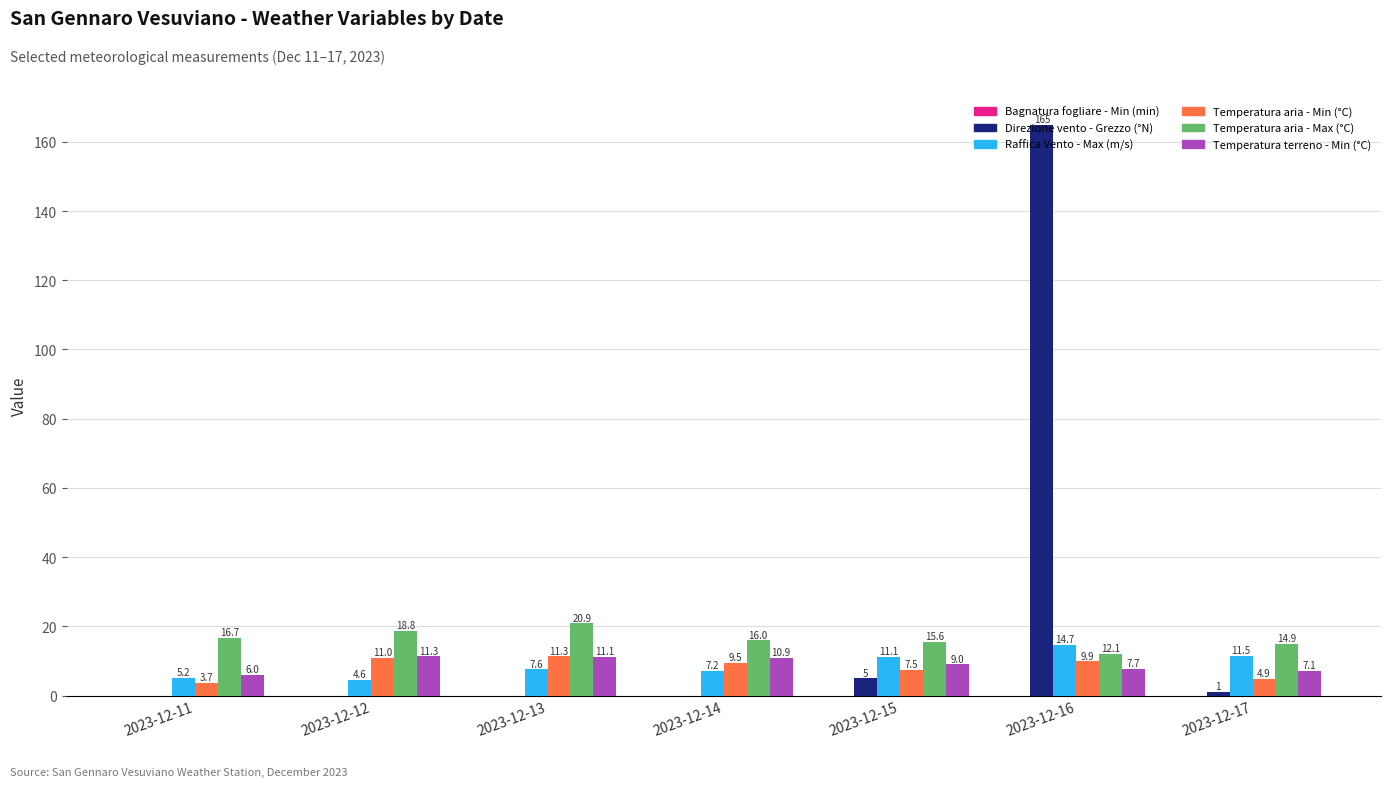

What is the maximum value for Temperatura aria - Max (°C)?

20.9